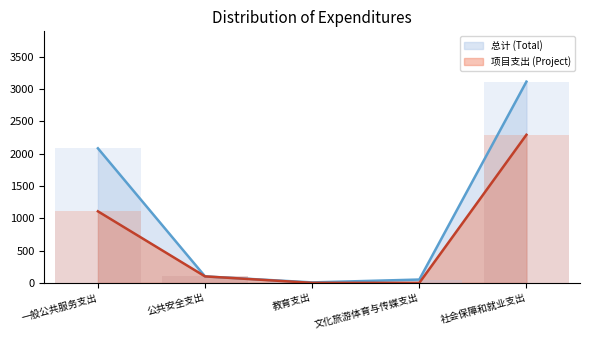

How many bars are there in each group?

2